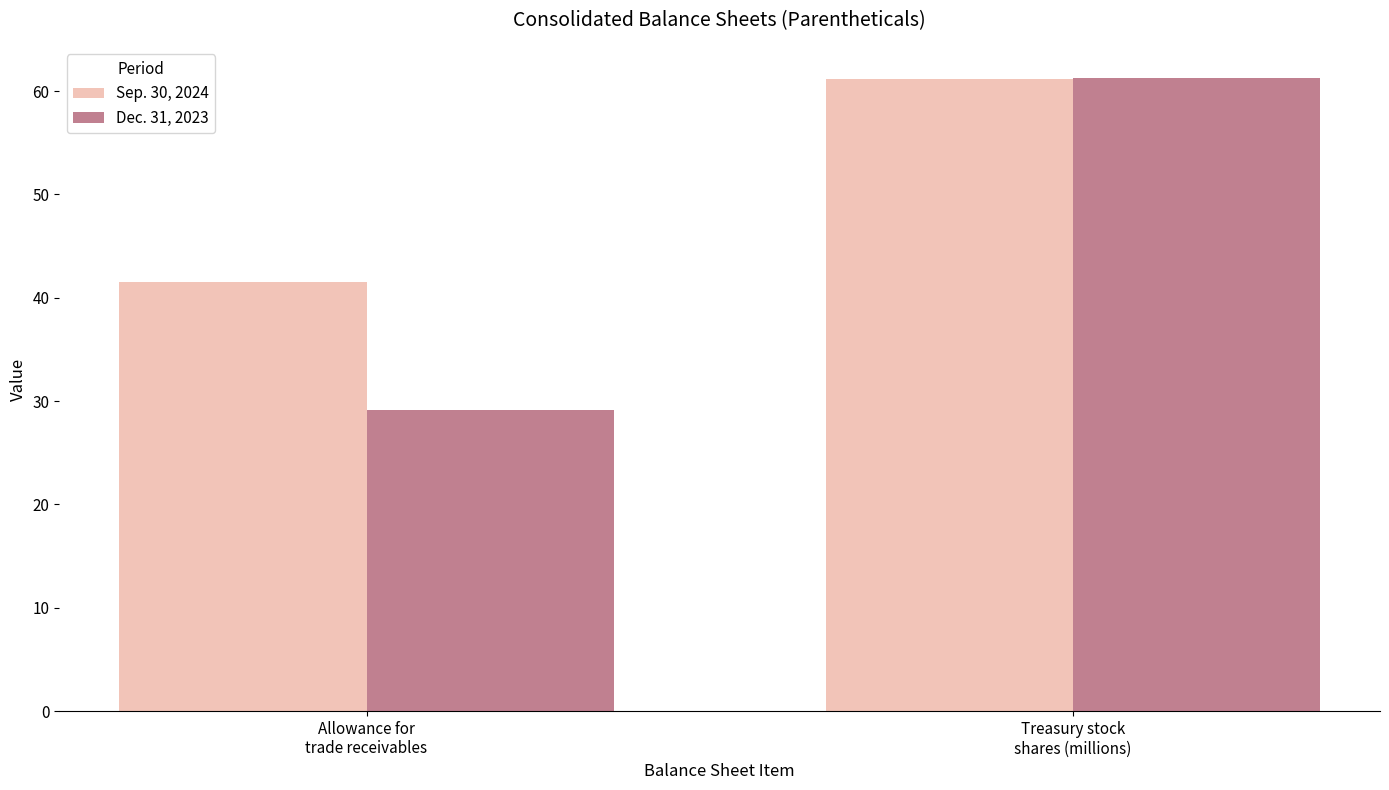

At how many categories does at least one series exceed 60?

1